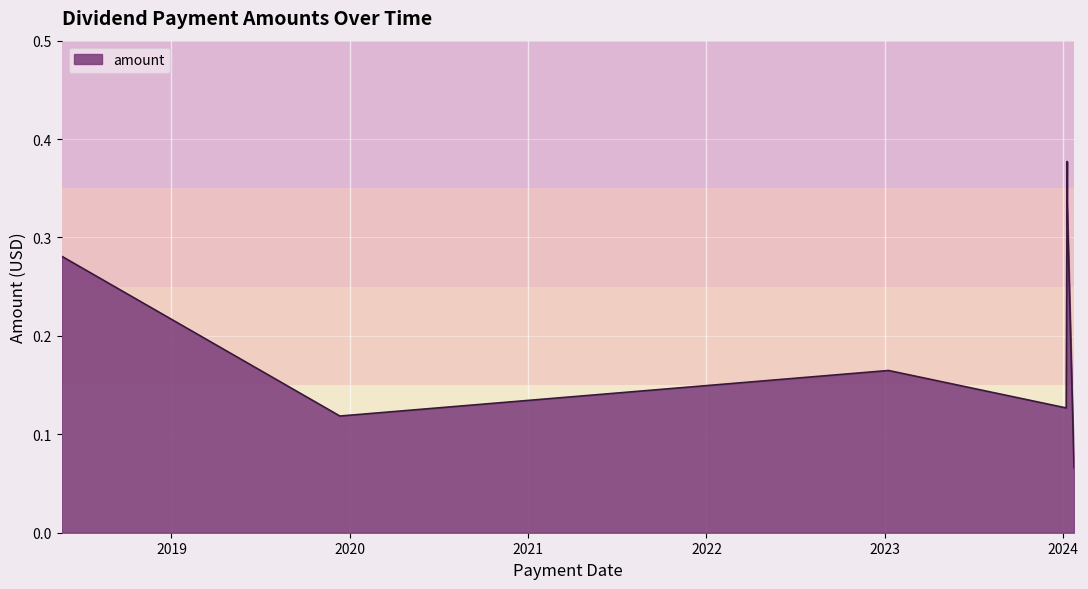

Count the values in the range 0 to 1.

7